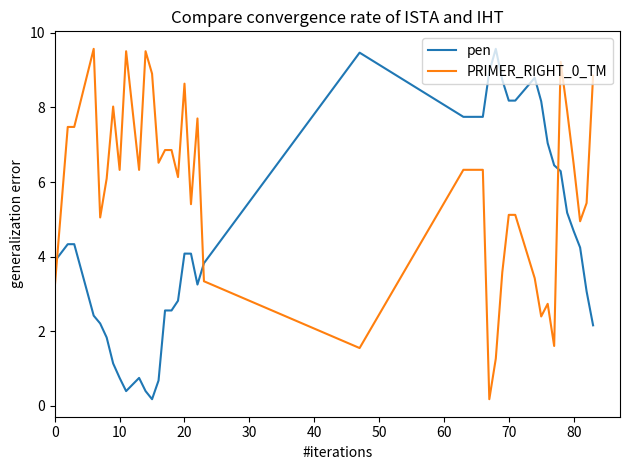

What is the greatest value displayed?

9.6